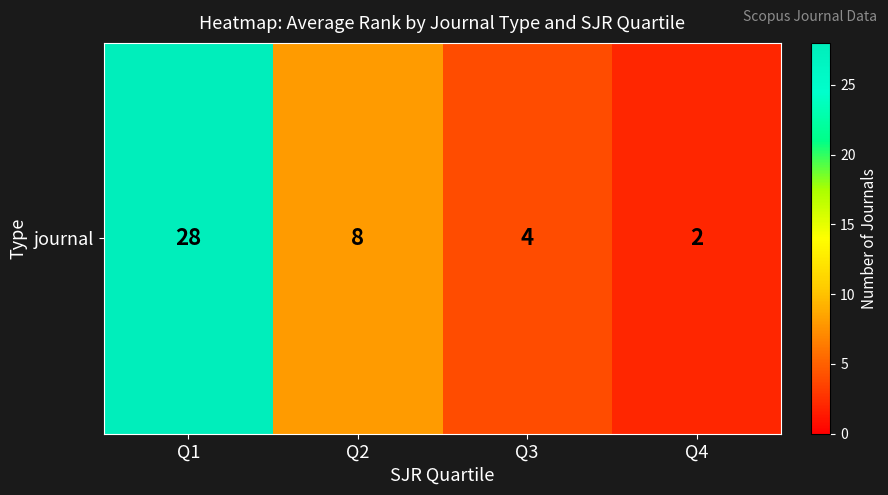

Count the number of data series in this chart.

1